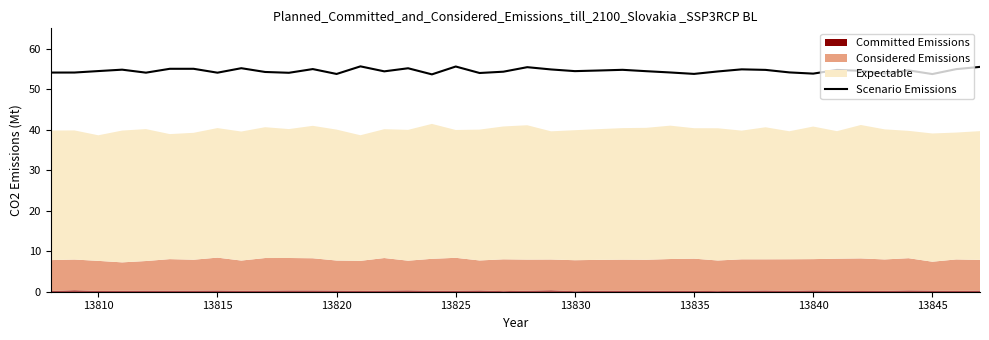

What is the greatest value displayed?

55.6